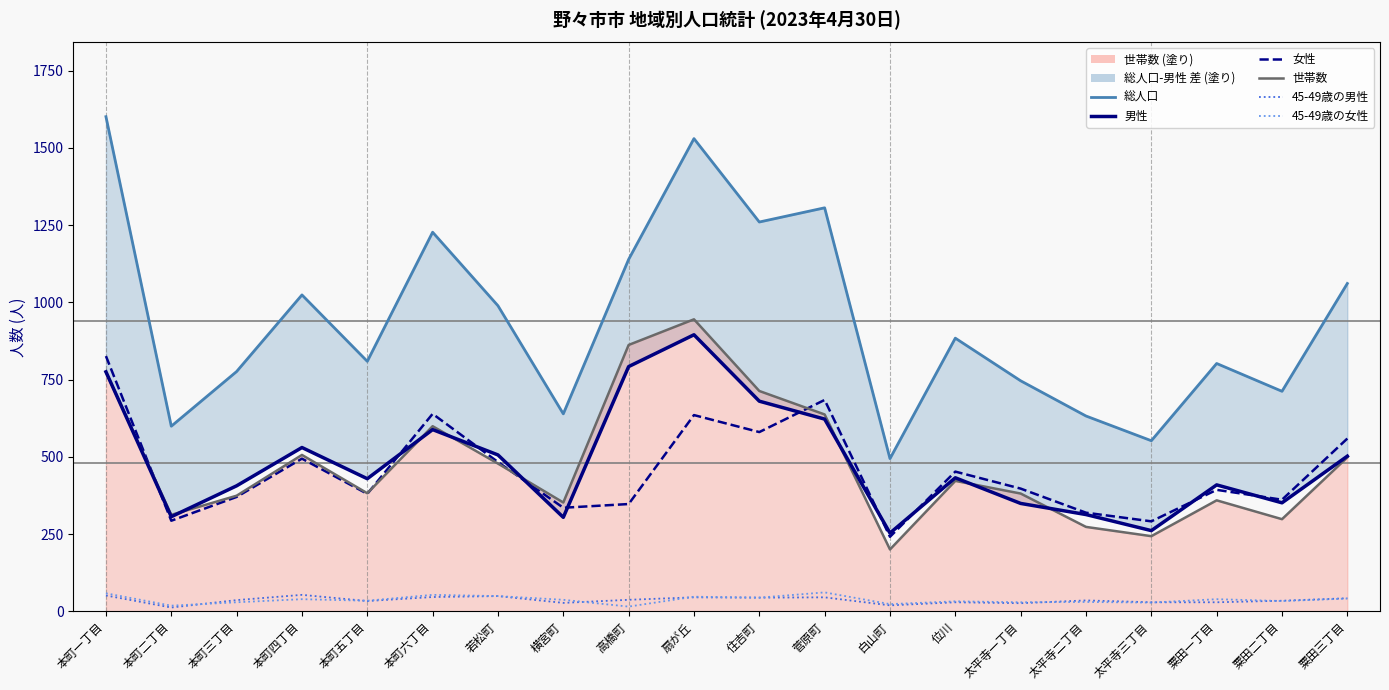

What is the difference between the highest and lowest values at 横宮町?

612